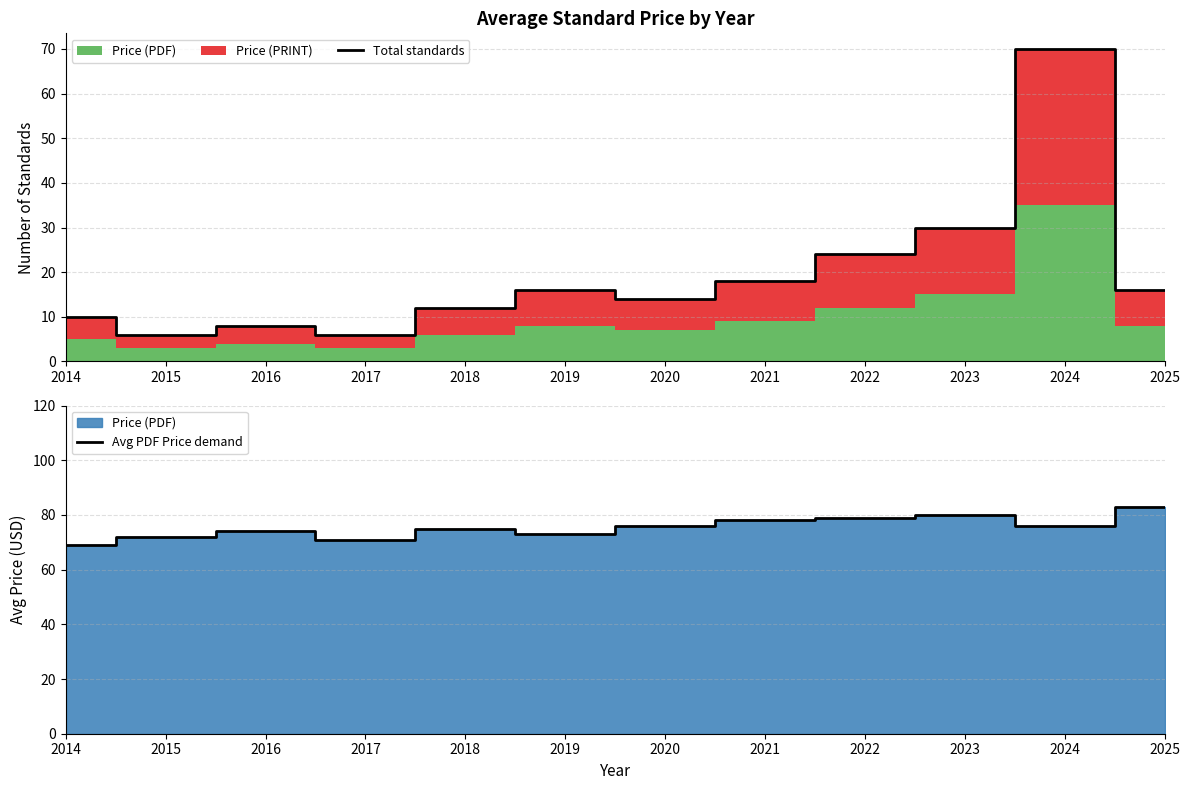

How many lines are shown in the chart?

2